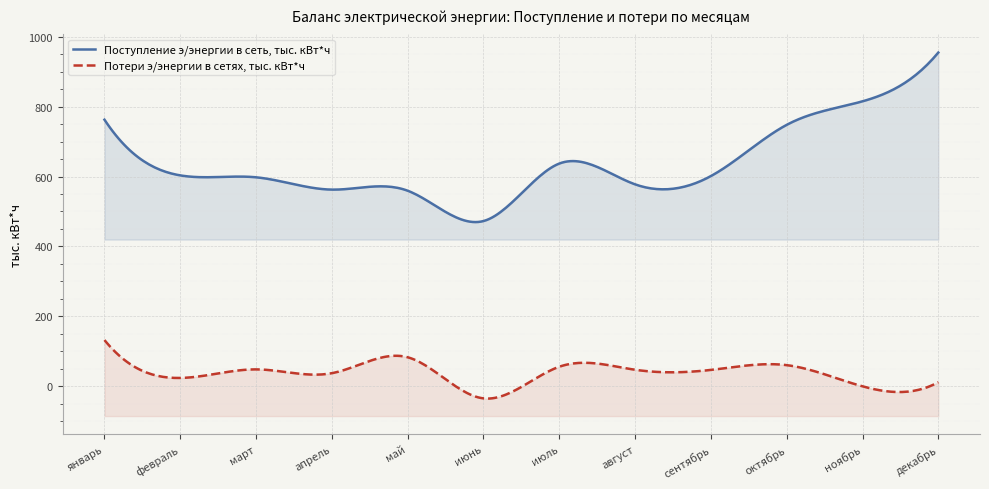

At which label does Поступление э/энергии в сеть, тыс. кВт*ч first exceed 603?

январь